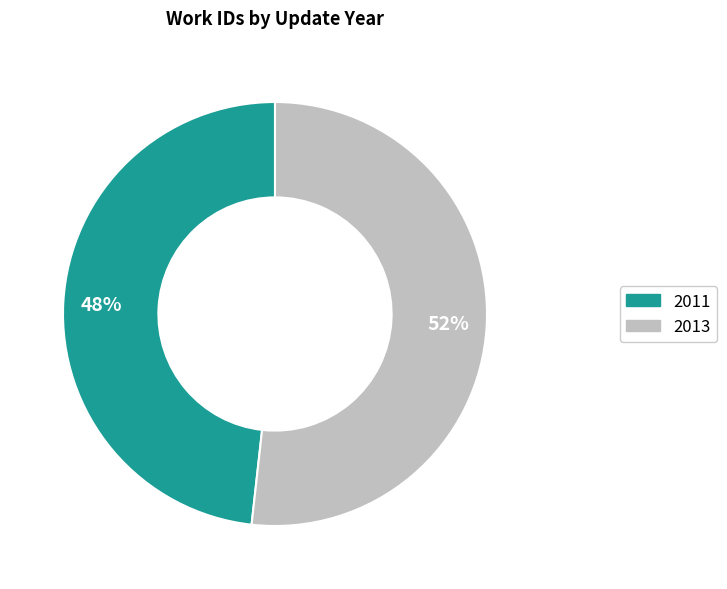

Which category has the biggest portion of the pie?

2013